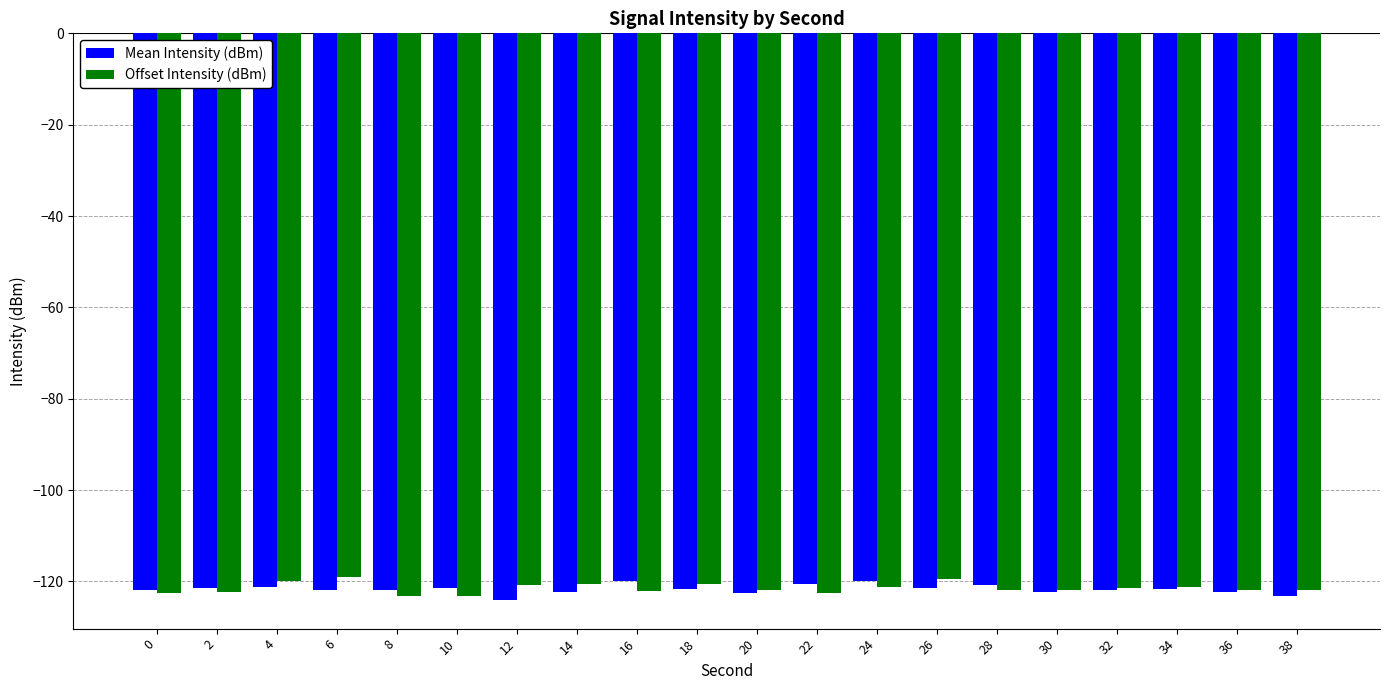

What value does the Mean Intensity (dBm) series have at 26?

-121.6